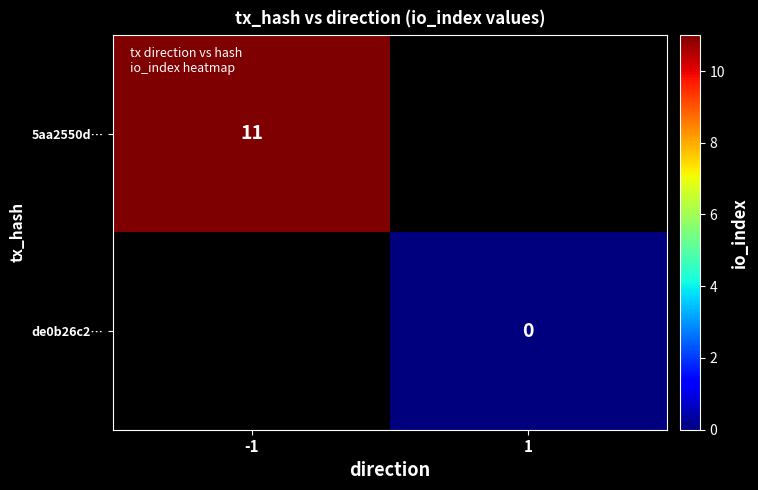

The 5aa2550d… series shows 4 at -1. True or false?

False